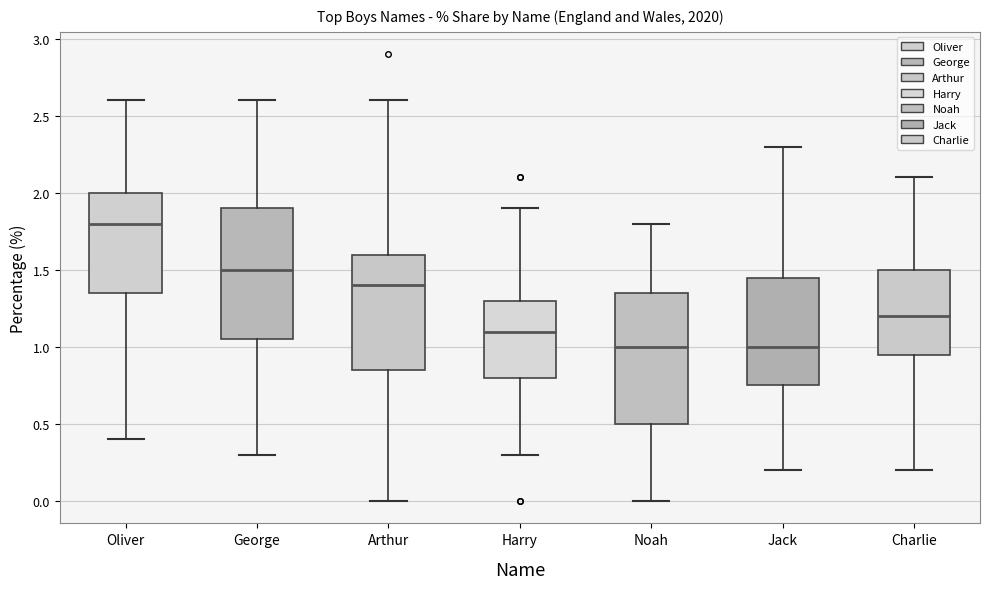

Where is the lower edge of the box for Oliver on the y-axis? The values are not printed on the chart, so give them approximately, as read against the axis.

1.35